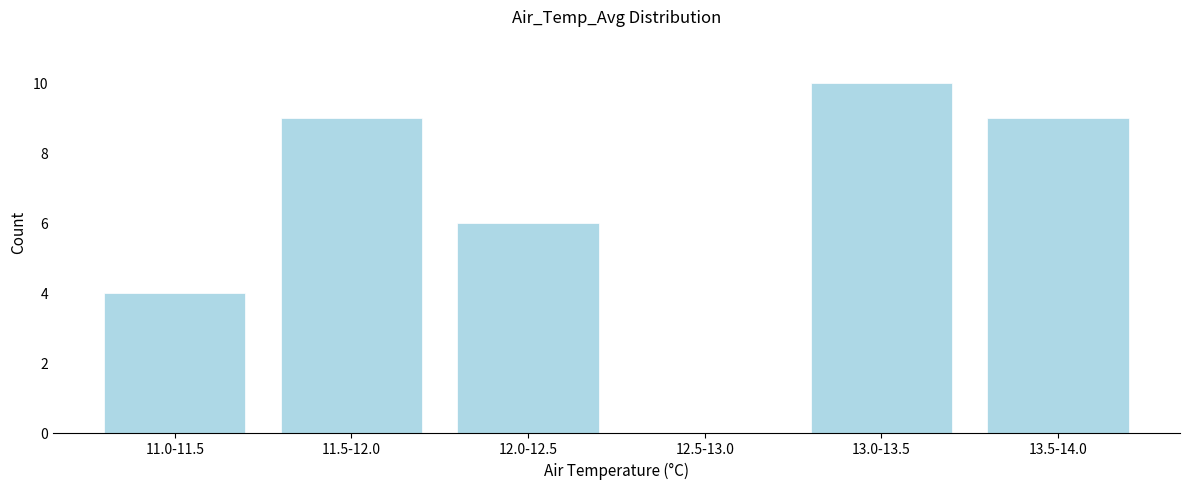

Reading left to right, transcribe all the data shown in this chart.

11.0-11.5=4	11.5-12.0=9	12.0-12.5=6	12.5-13.0=0	13.0-13.5=10	13.5-14.0=9